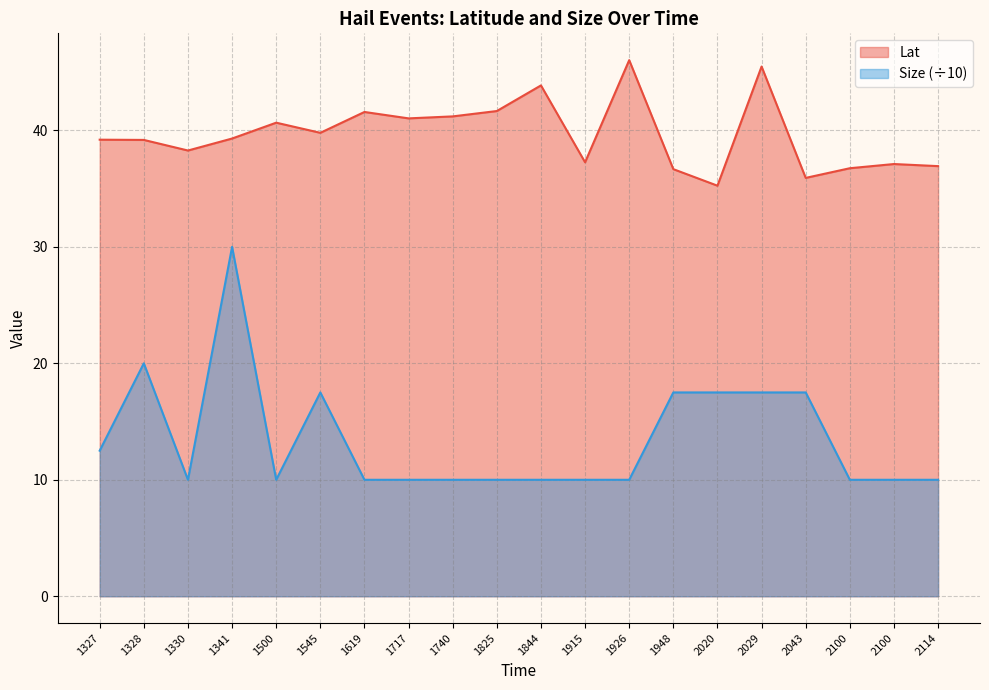

Rank the series by their average value, from lowest to highest.

Size (÷10), Lat